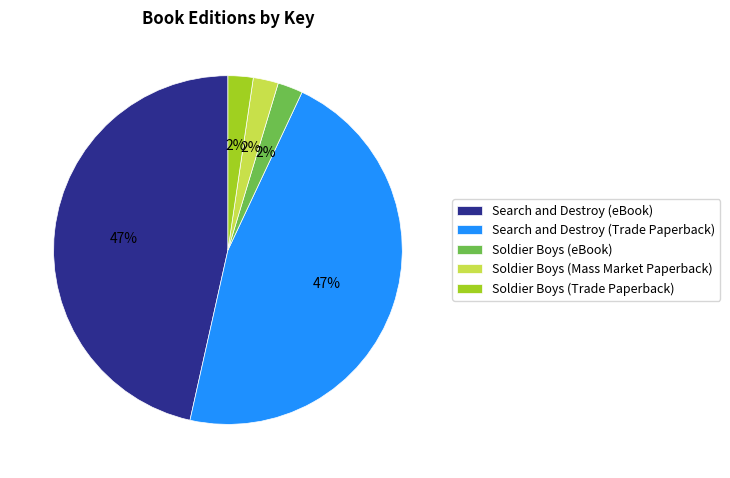

What is the ratio of the value at Soldier Boys (Trade Paperback) to the value at Soldier Boys (Mass Market Paperback)?

1.0